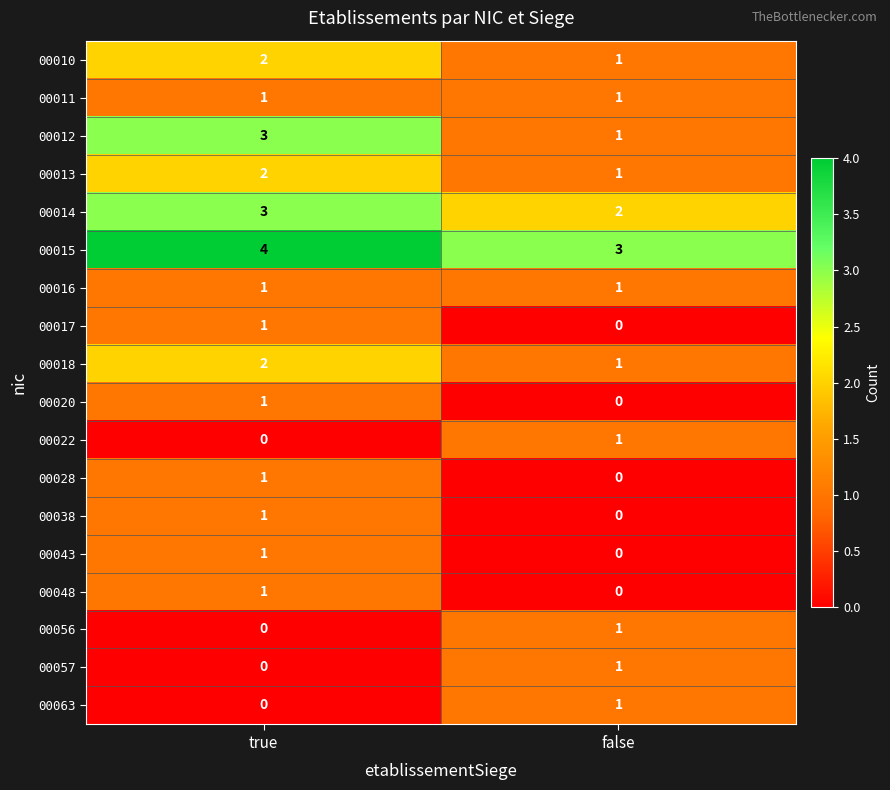

Rank the categories by 00028 value from highest to lowest.

true, false